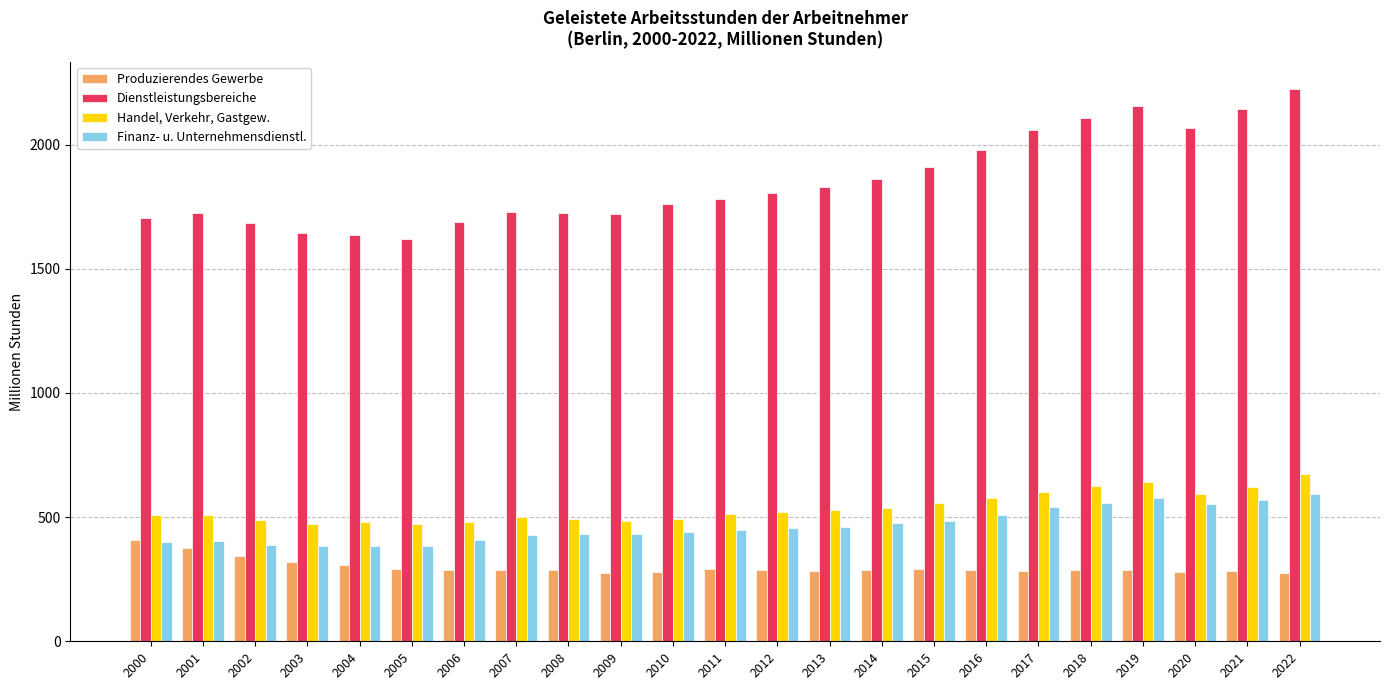

What is the minimum value shown in the chart?

273.1